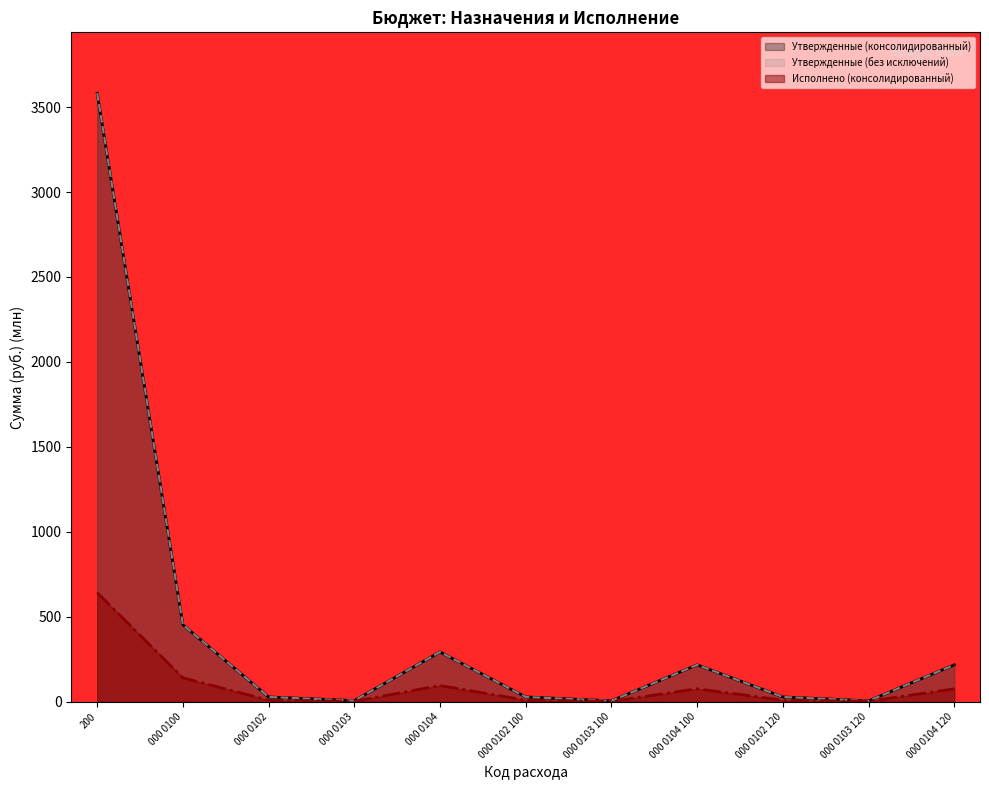

Between 000 0102 120 and 000 0104 120, which series saw the biggest shift?

Утвержденные (консолидированный)